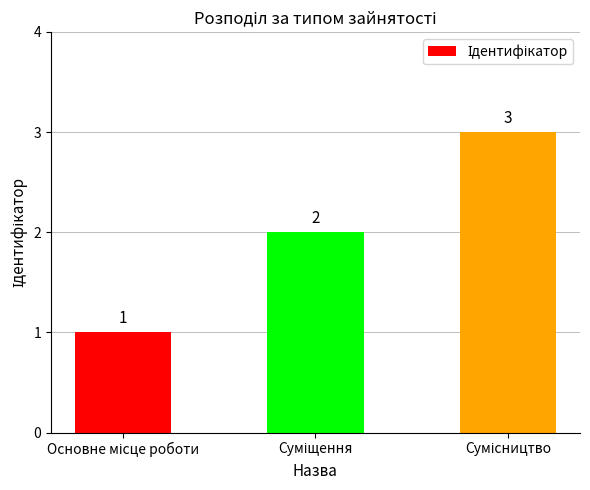

Count the values in the range 1 to 3.

3